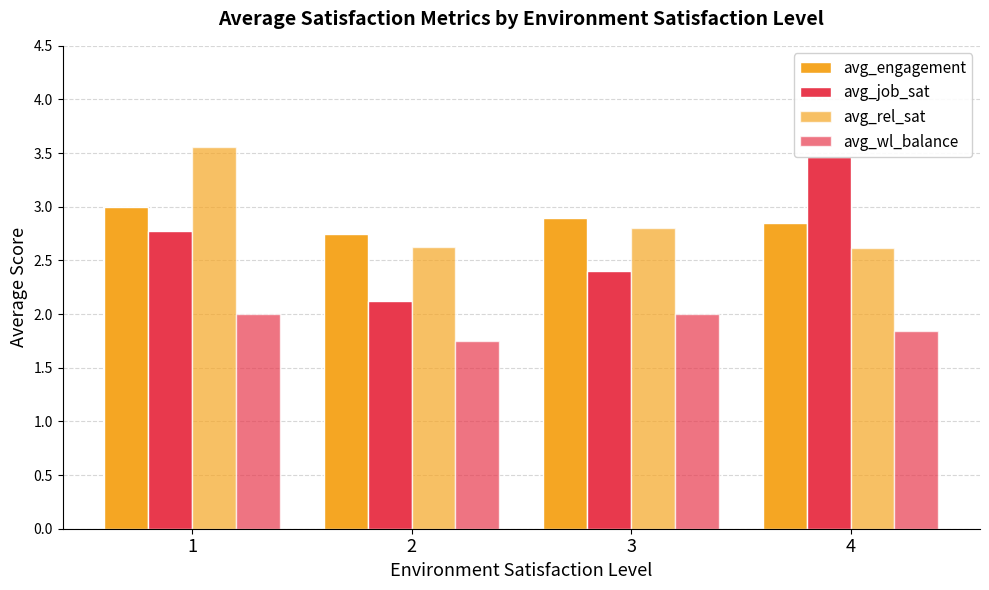

At which category does the chart reach its peak across all series?

1